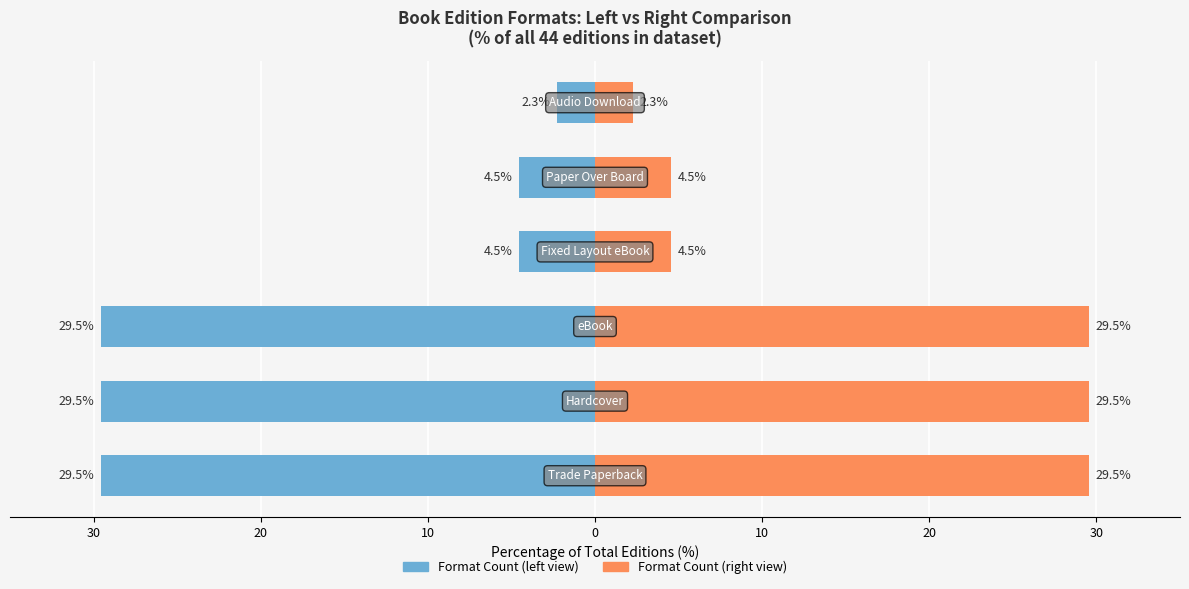

How many bars are there in each group?

2